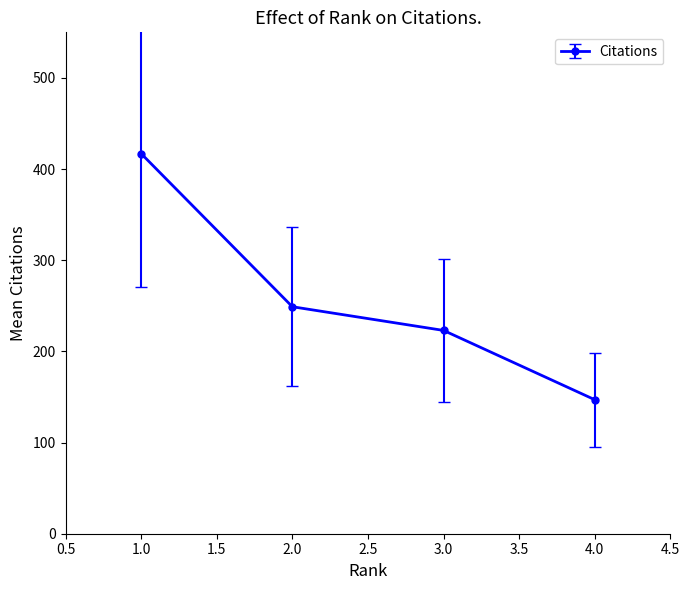

What is the approximate value at 2.0, to the nearest 5?

250